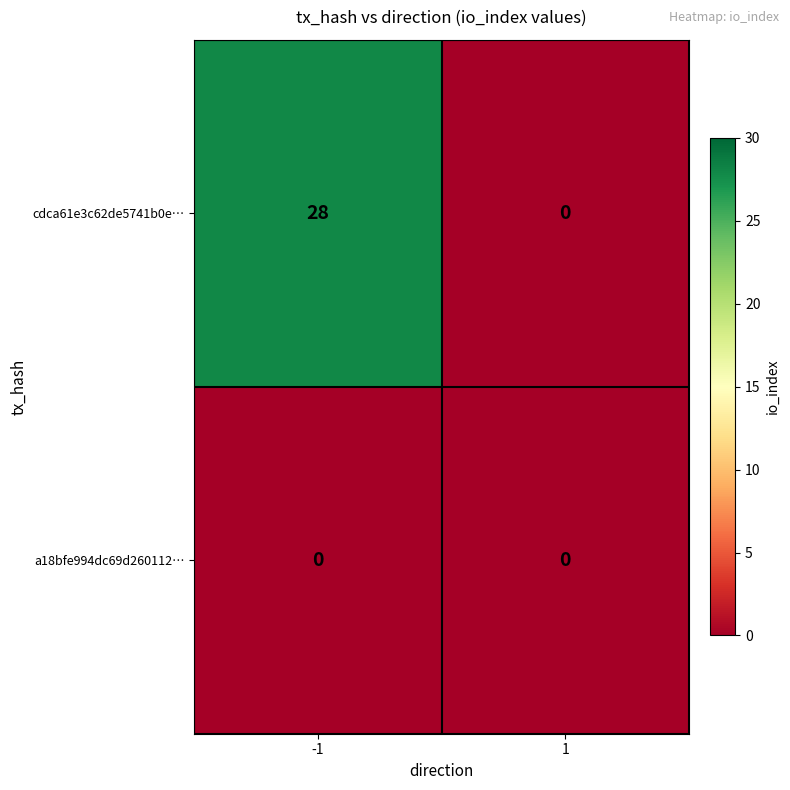

The a18bfe994dc69d260112… series shows 0 at -1. True or false?

True